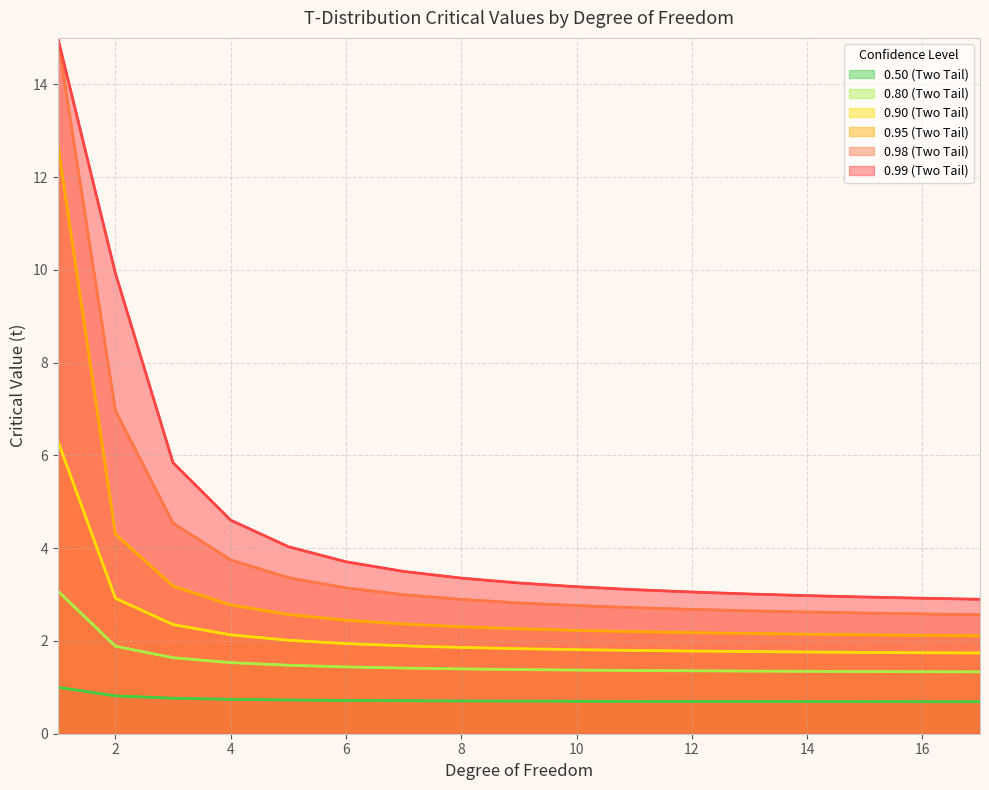

What is the sum of the 0.80 (Two Tail) values at 16 and 1?

4.4